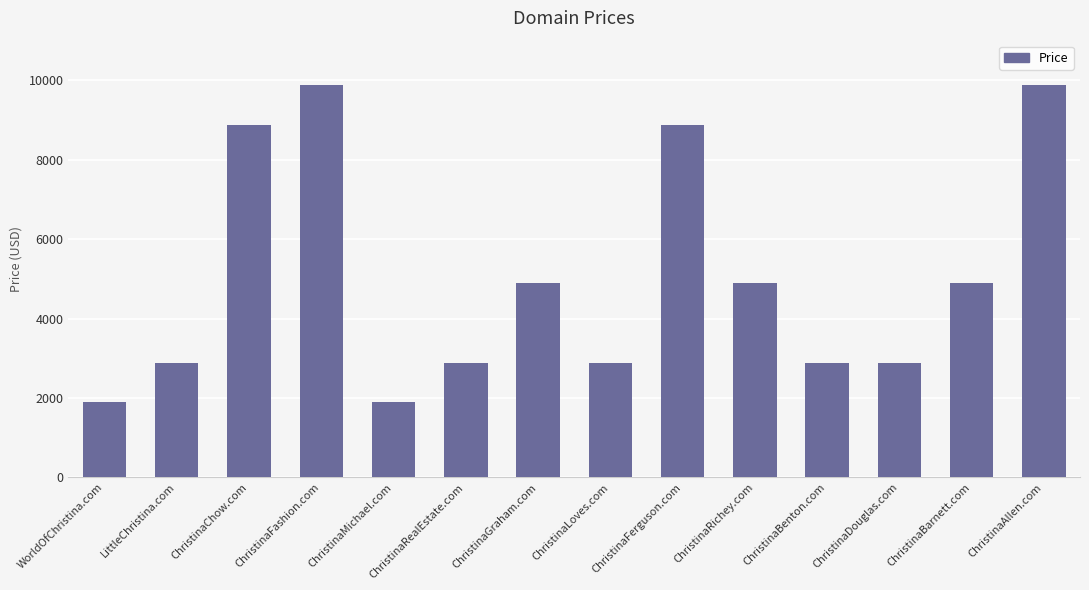

Count the values in the range 2888 to 8888.

10